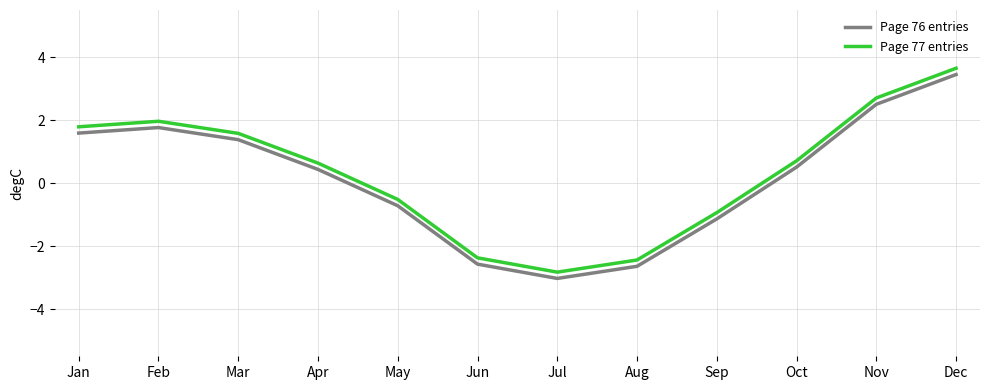

Which series has the largest total across all categories?

Page 77 entries